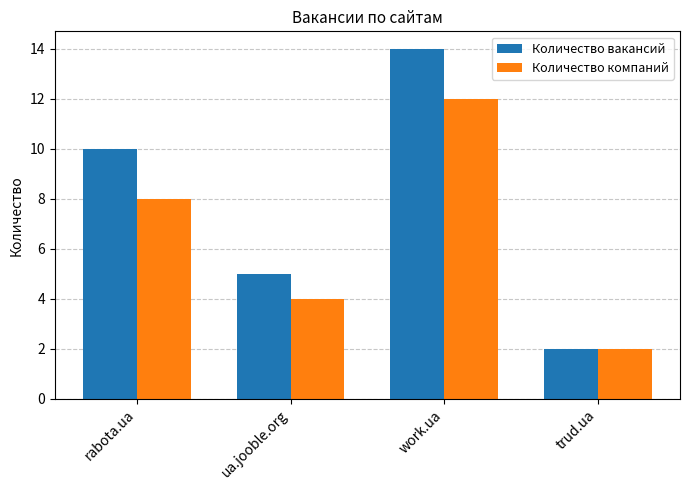

What is the highest value of the Количество компаний series?

12